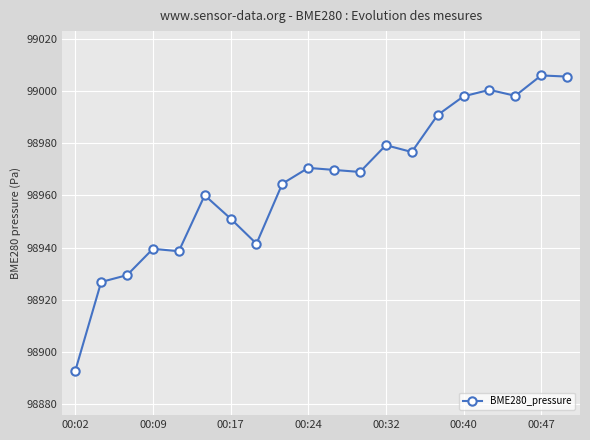

What is the difference between the maximum and second lowest values?

79.1